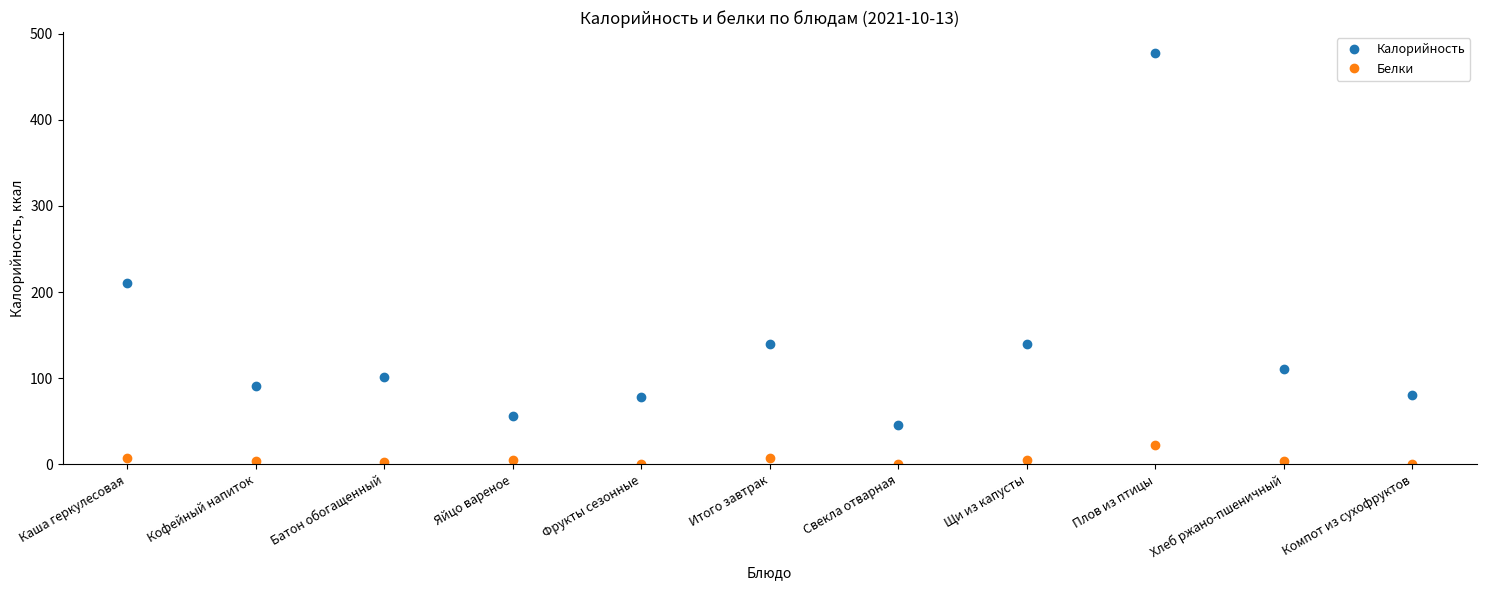

At which category does Калорийность reach its first local valley?

Кофейный напиток